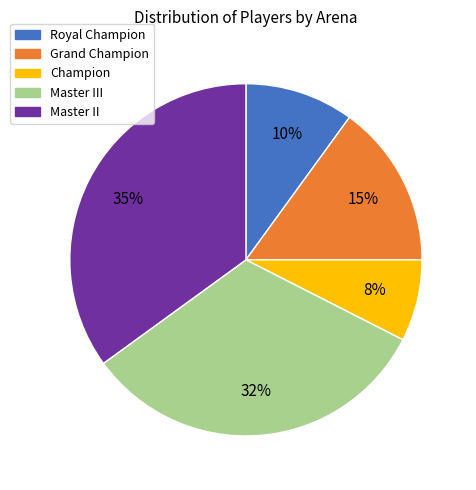

Is there any slice that represents more than half of the pie?

No